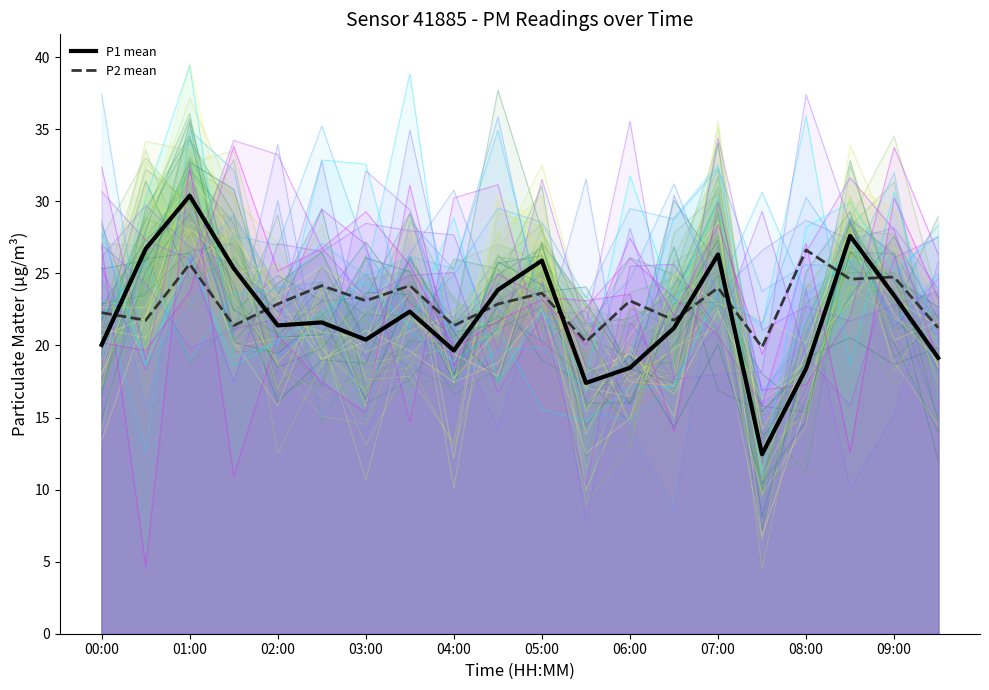

How many data points does each series have?

20